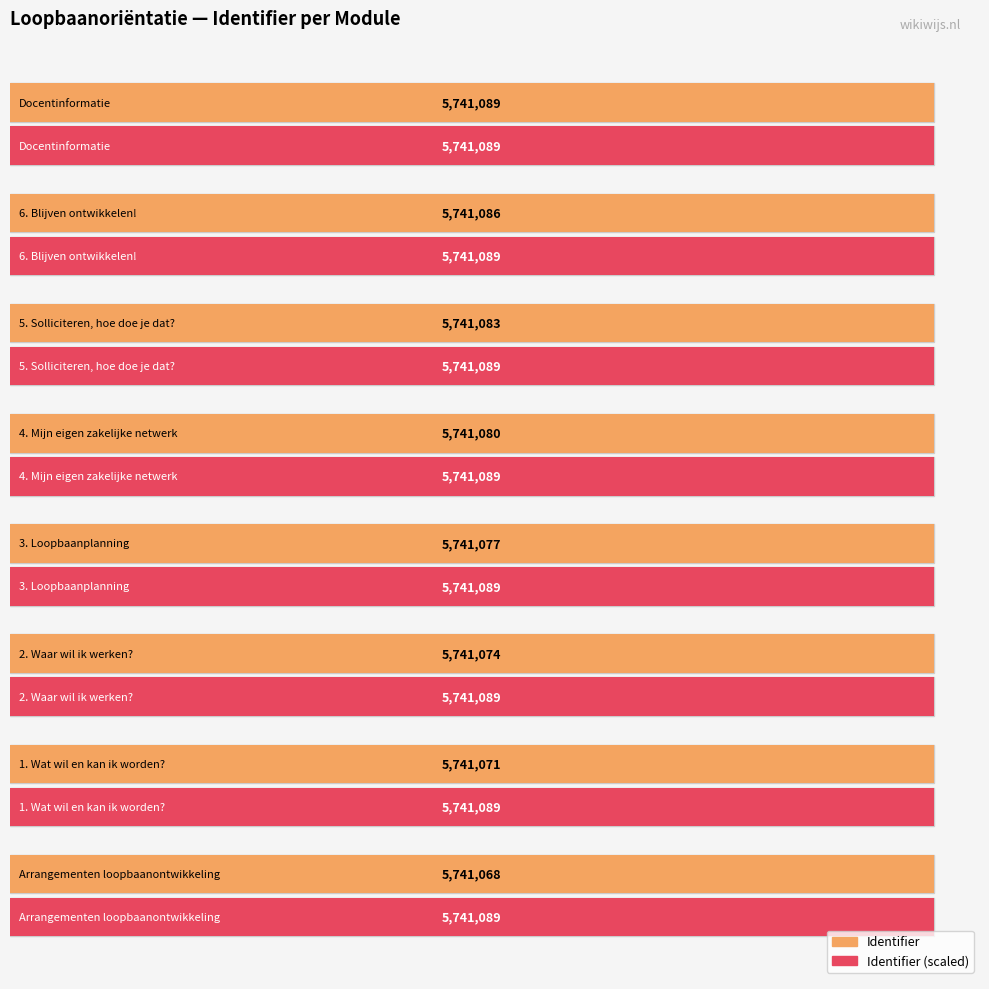

At how many categories does at least one series exceed 487295?

8